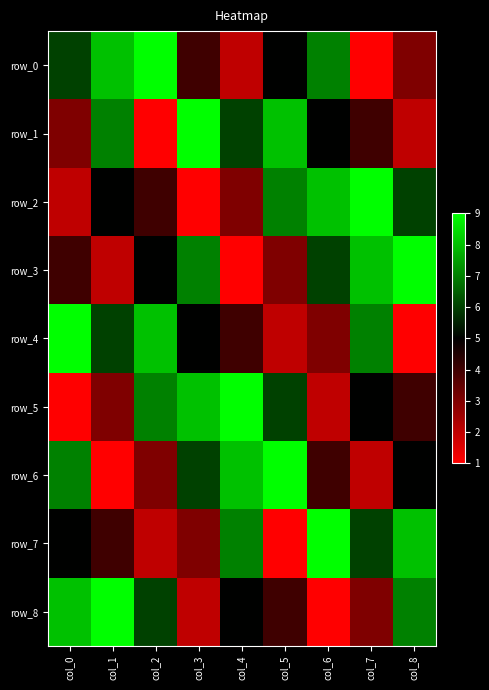

At which label does row_0 reach its minimum?

col_7